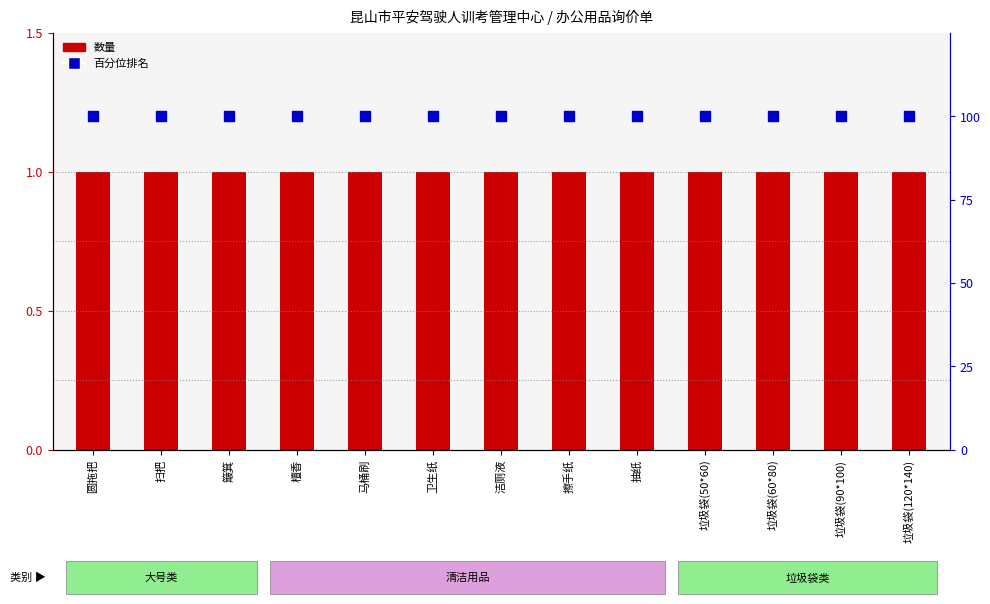

Is the value of 百分位排名 at 扫把 greater than the value of 数量 at 垃圾袋(60*80)?

Yes